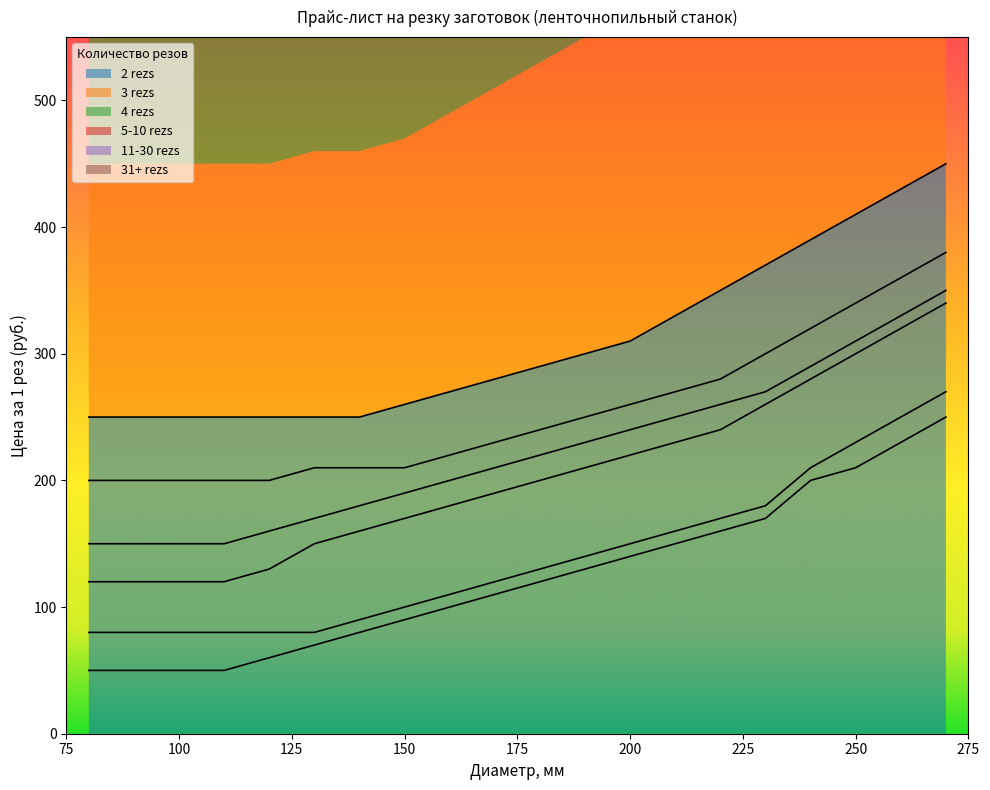

At which label does 2 rezs reach its peak?

270